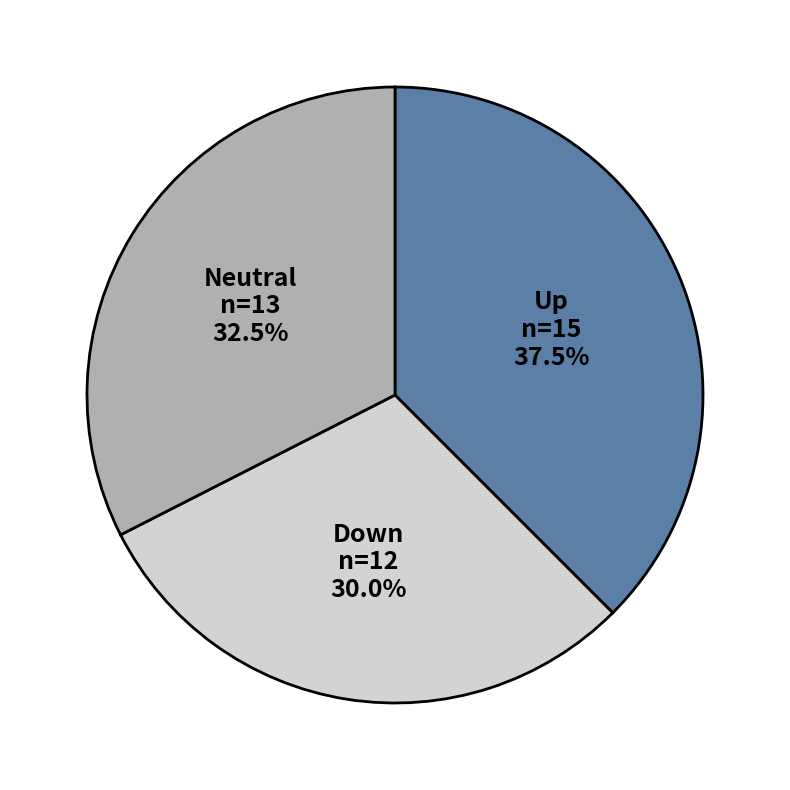

What percentage is NOT represented by Down?

70.0%